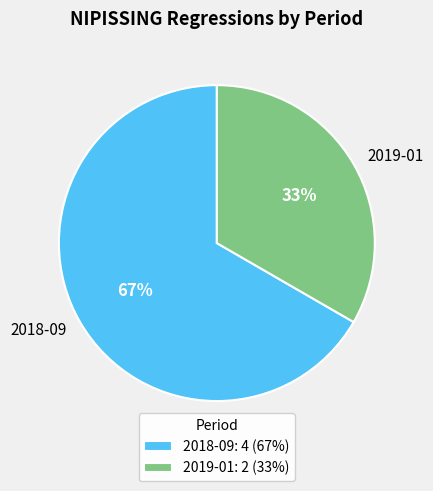

Is it true that 2019-01 is 33% of the pie?

True